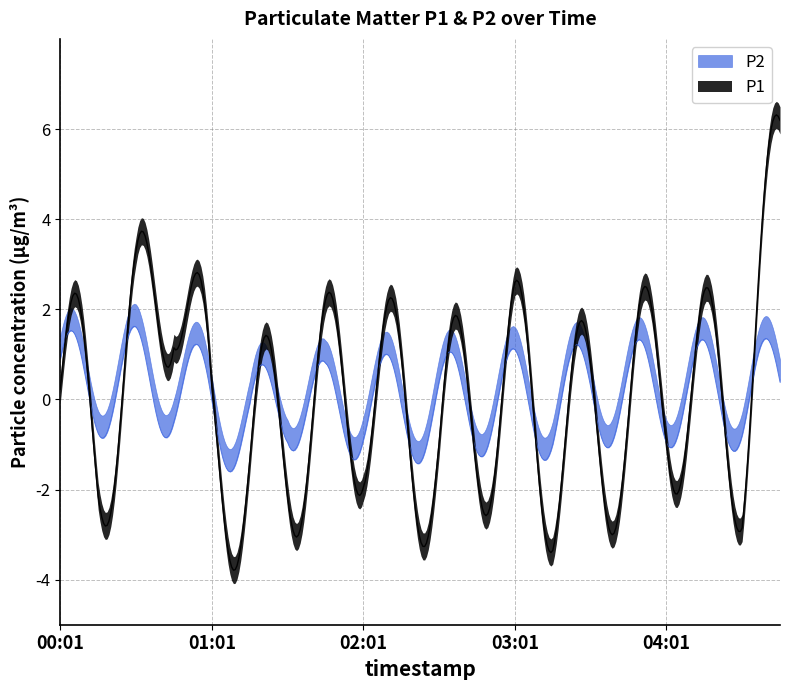

What are all the series names shown in the legend?

P1, P2